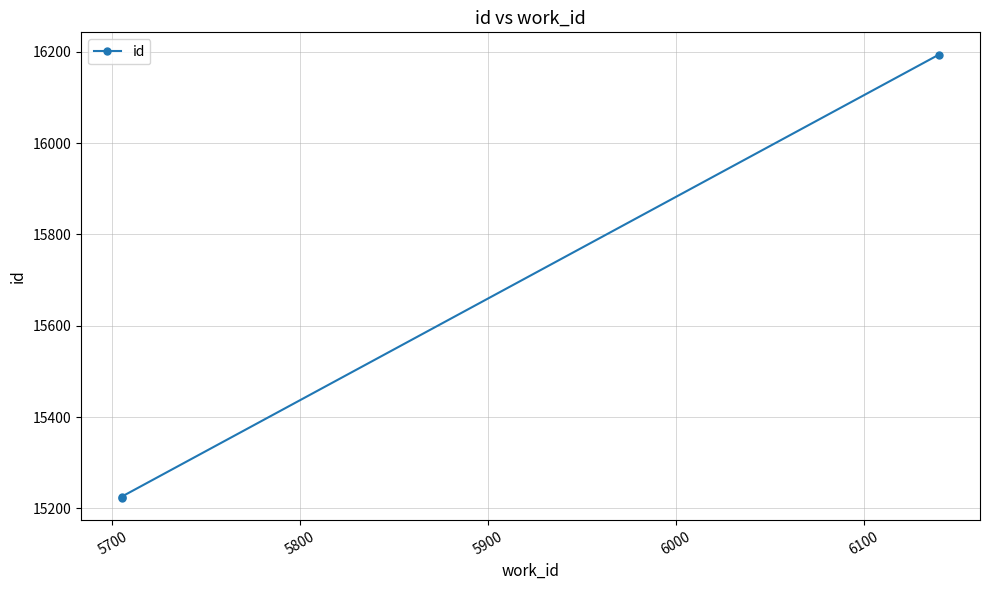

What is the difference between the maximum and minimum values?

971